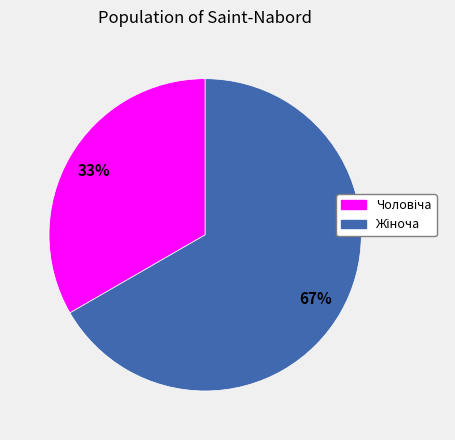

To the nearest percent, what is the average slice percentage?

50%